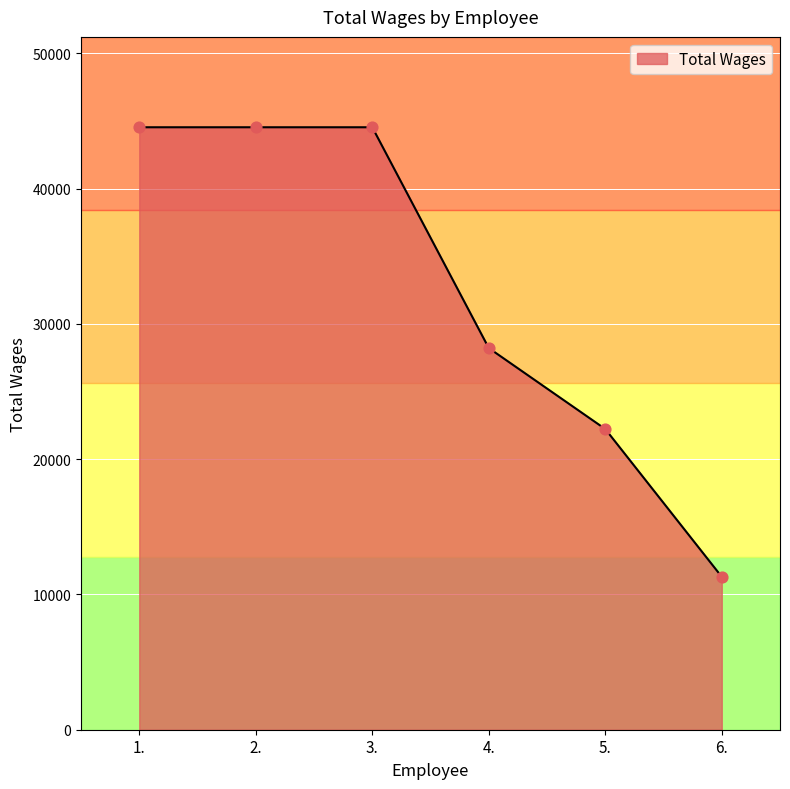

What is the change in value from 2. to 6.?

-33226